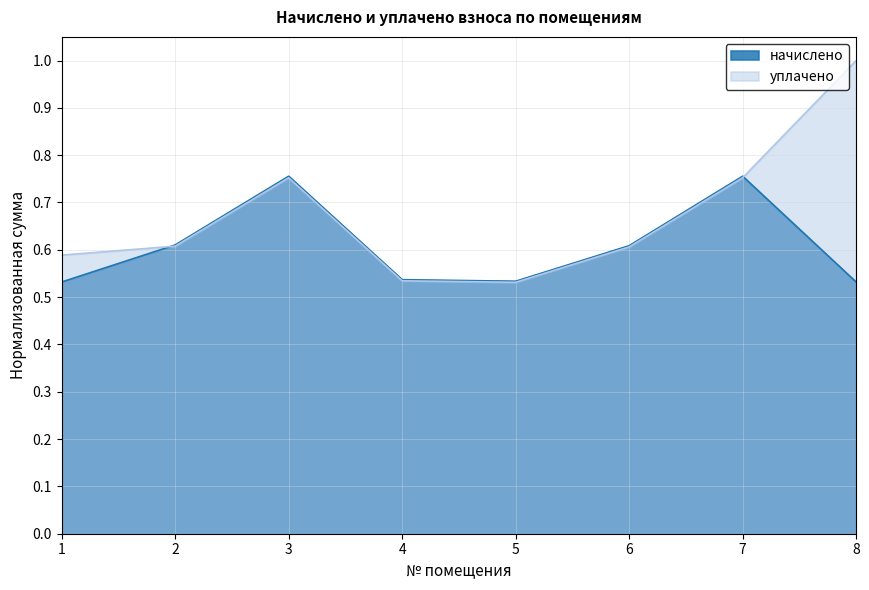

What is the average value of the начислено series?

0.6